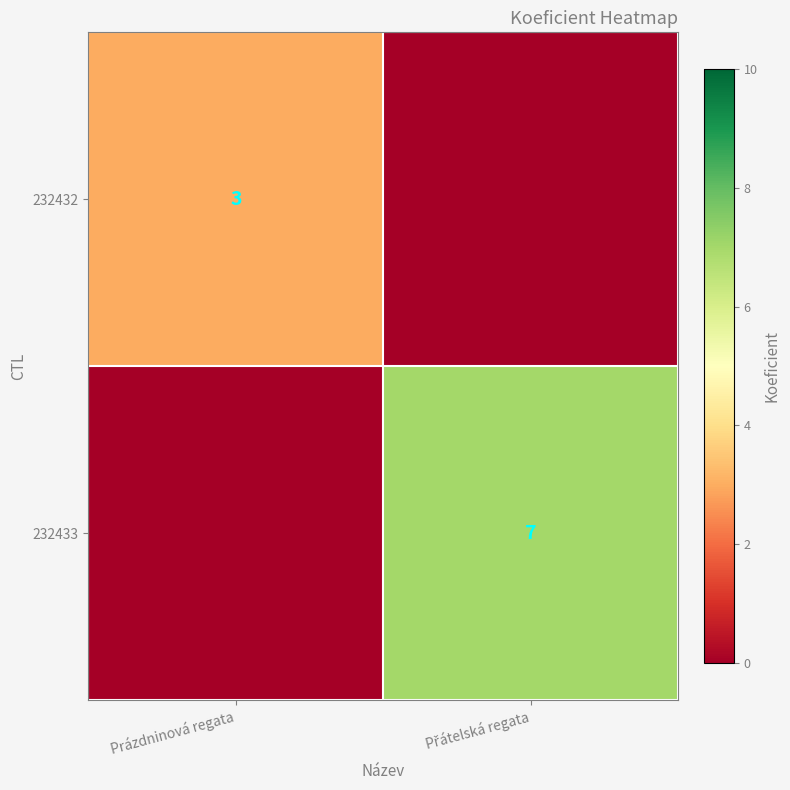

True or false: 232432 has a value of 5 at Prázdninová regata.

False